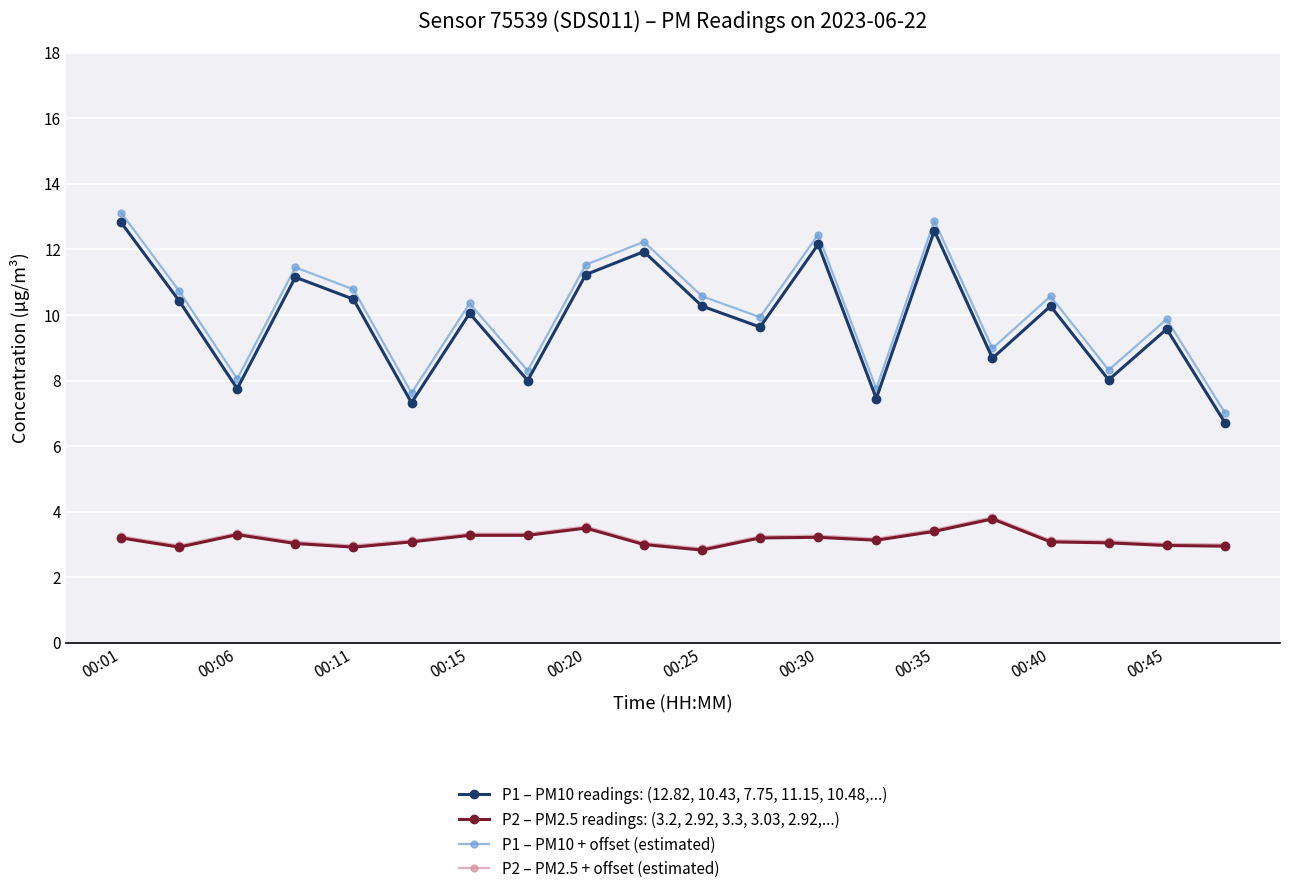

What is the greatest value displayed?

13.1